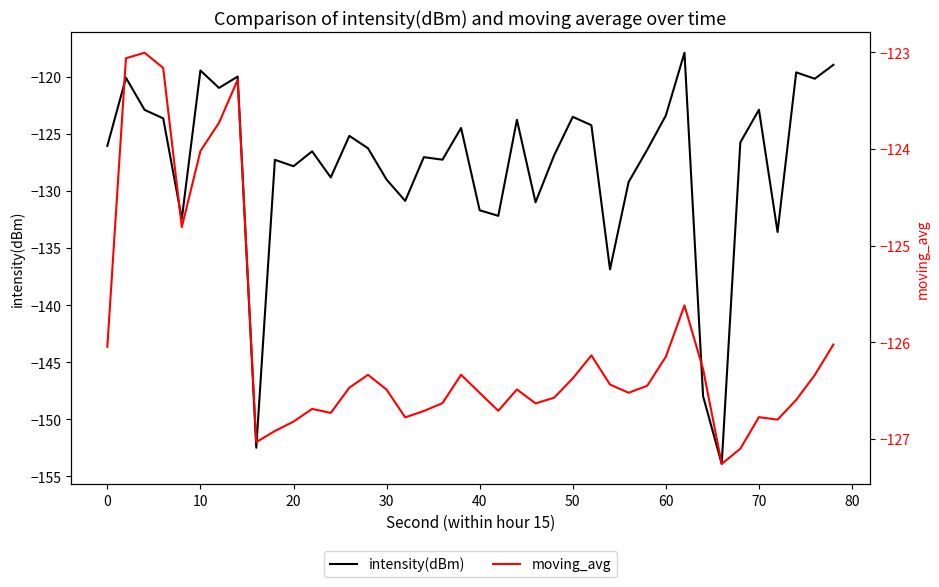

True or false: intensity(dBm) has a value of -131.7 at 40.

True